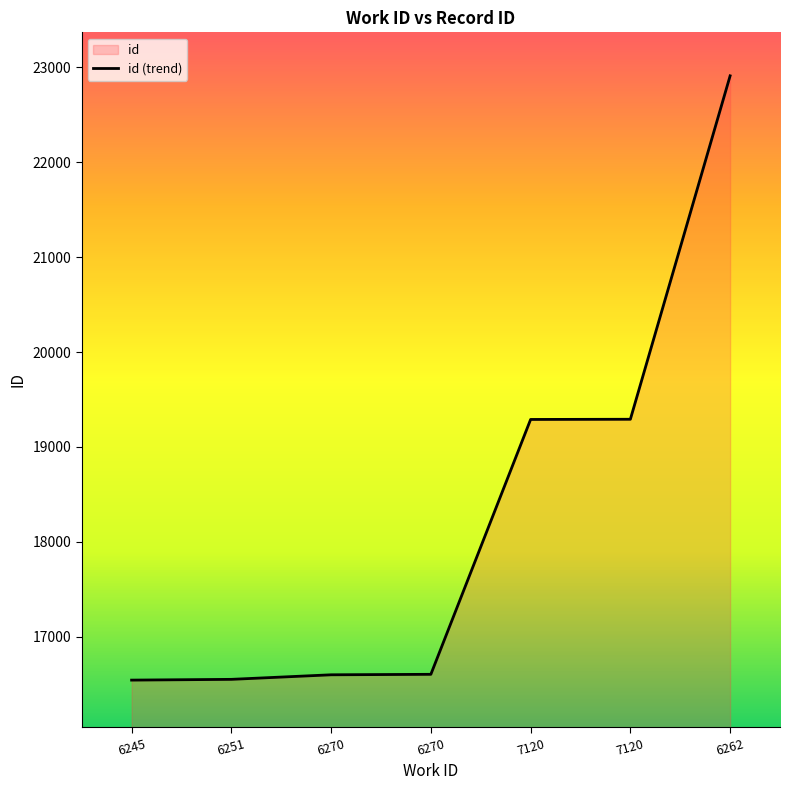

What is the average value?

18256